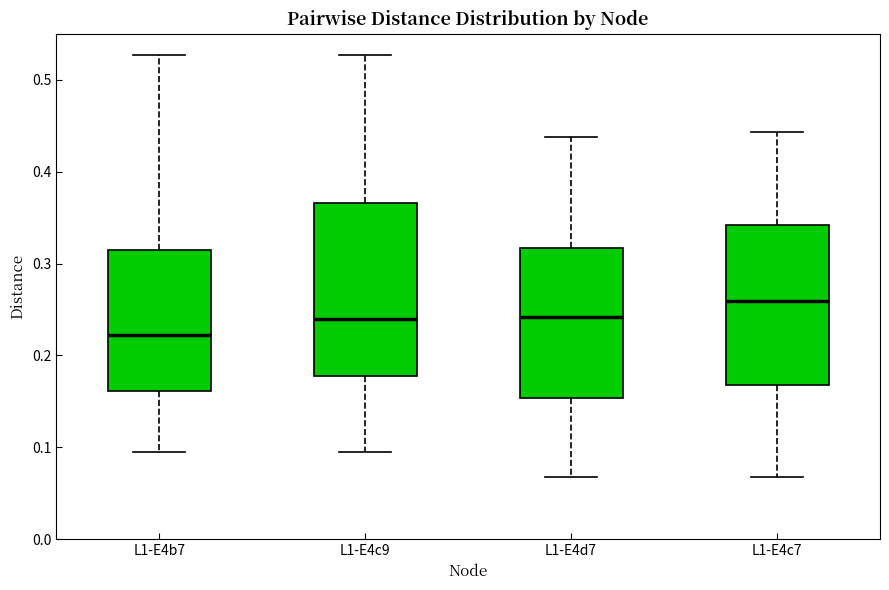

Which box's median line is the lowest?

L1-E4b7